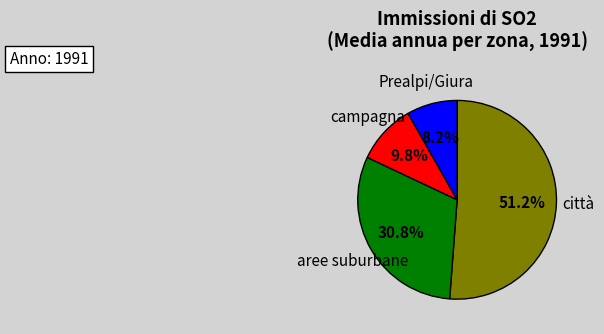

Which slice is the largest?

città